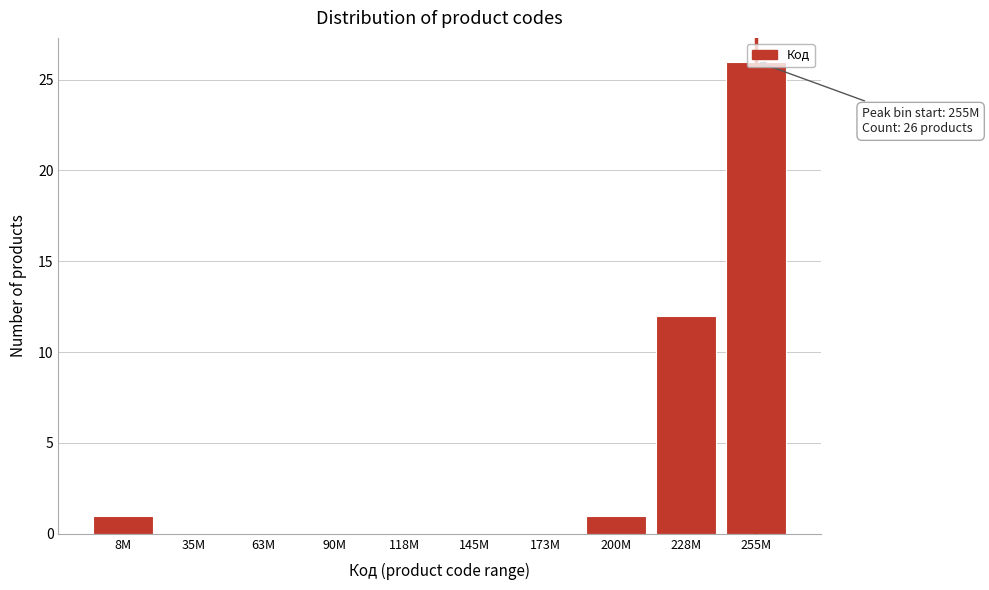

Is it true that the value at 200M is 1?

True